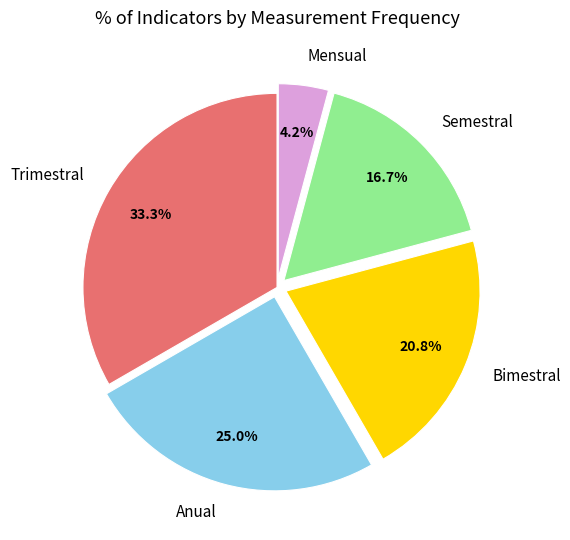

Does Bimestral account for over 50% of the chart?

No